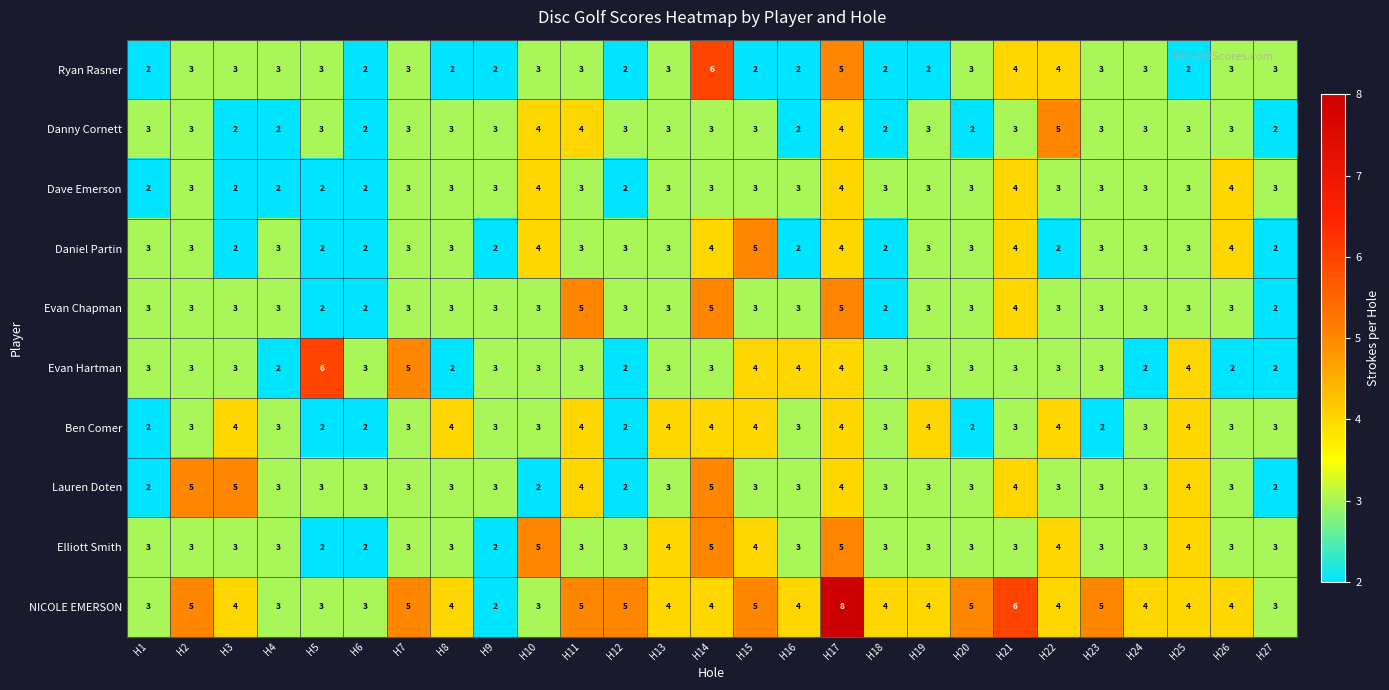

What is the greatest value displayed?

8